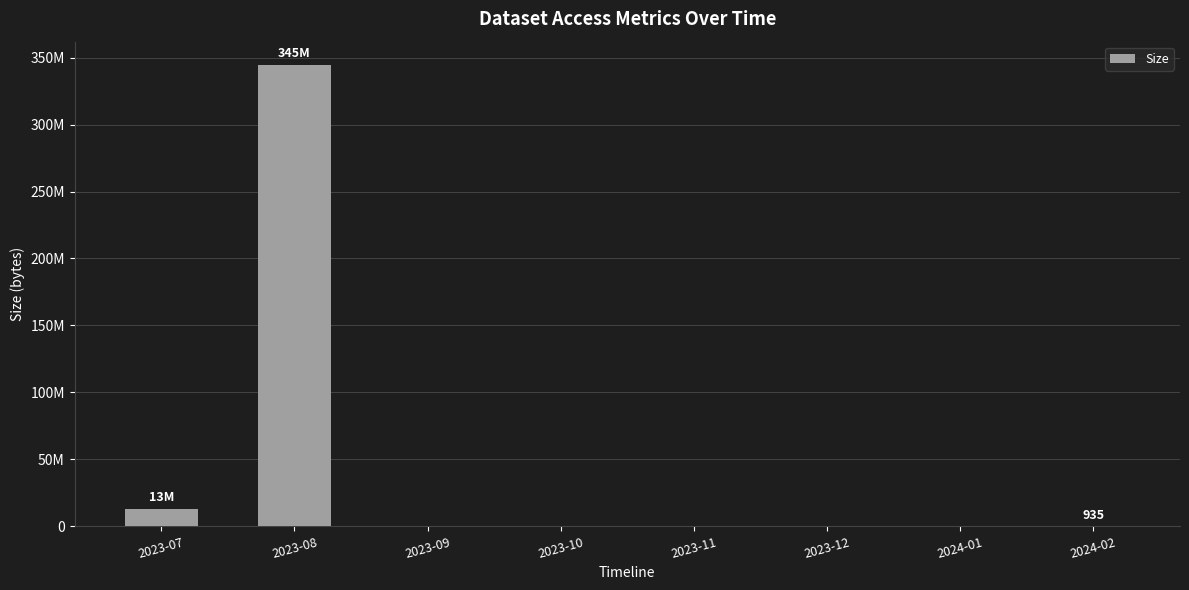

At which category does the chart reach its minimum across all series?

2023-09